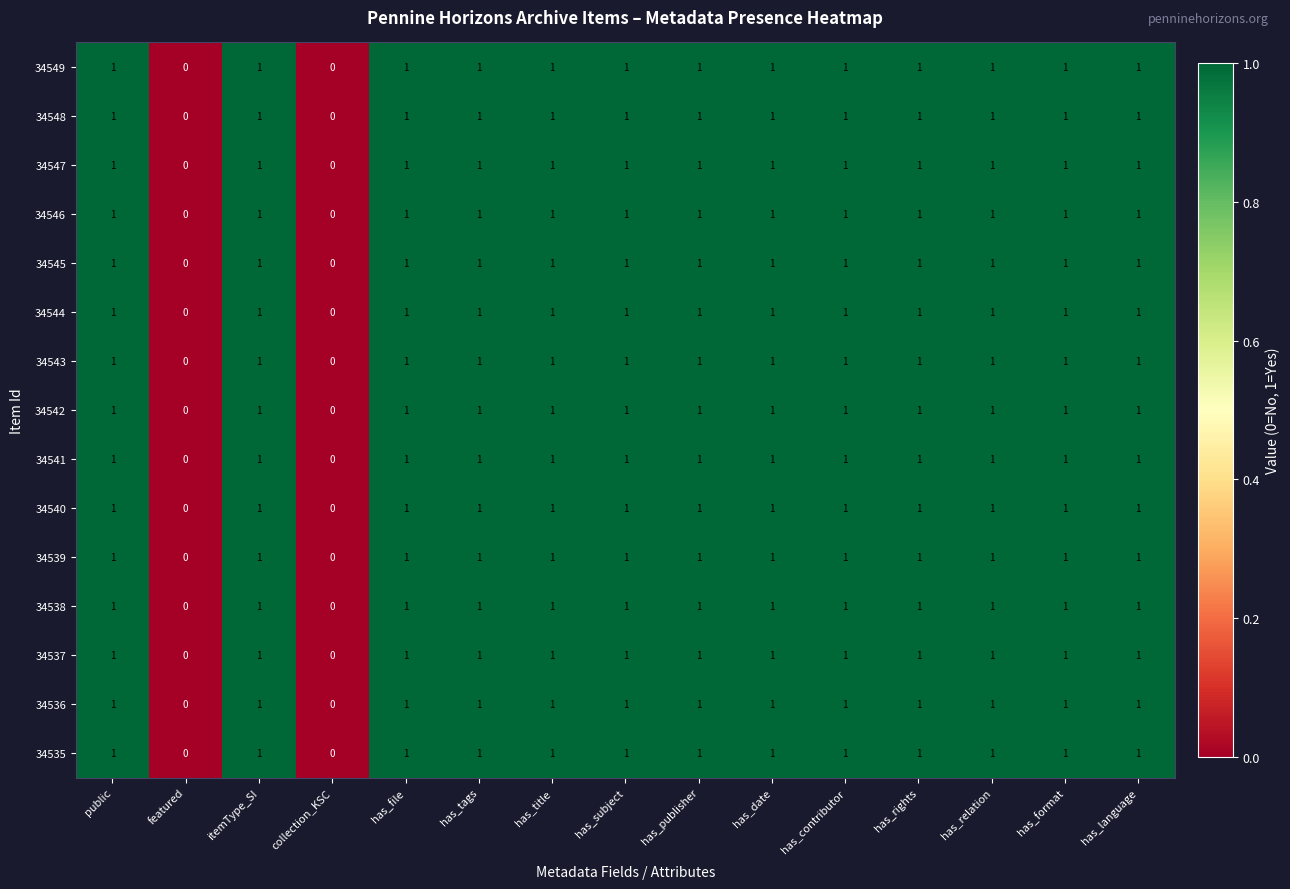

What is the sum of all 34537 values?

13